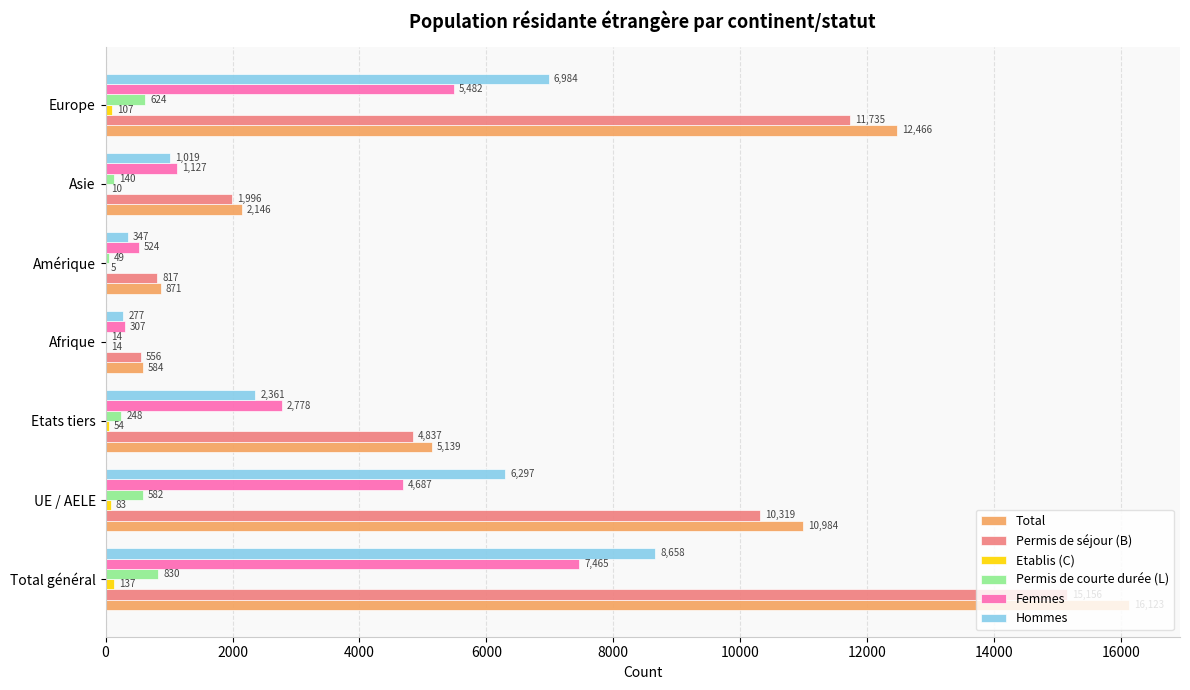

What is the sum of all Total values?

48313